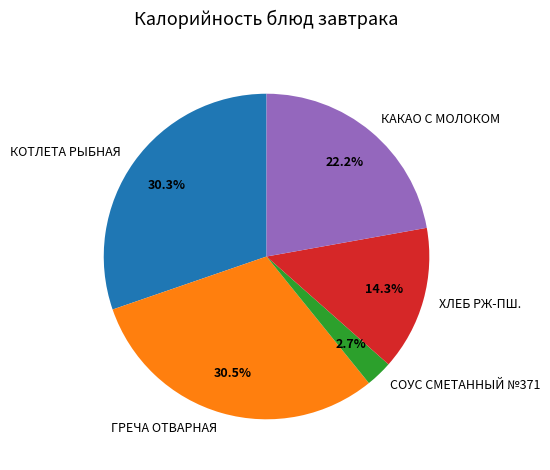

Is the sum of КАКАО С МОЛОКОМ and ХЛЕБ РЖ-ПШ. greater than half?

No